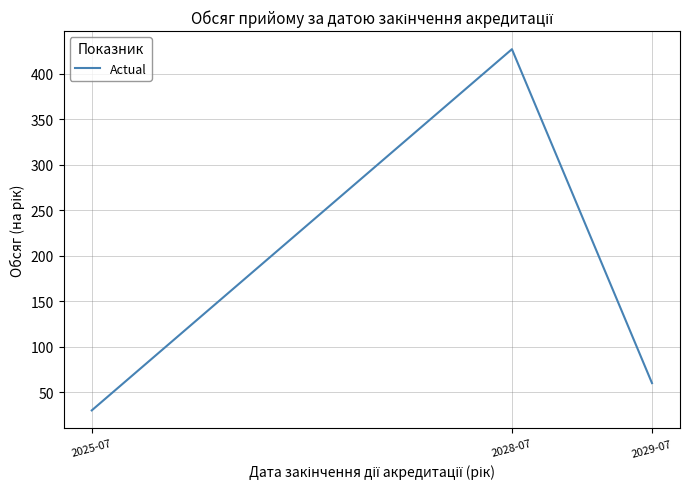

What is the change in value from 2025-07 to 2029-07?

+30